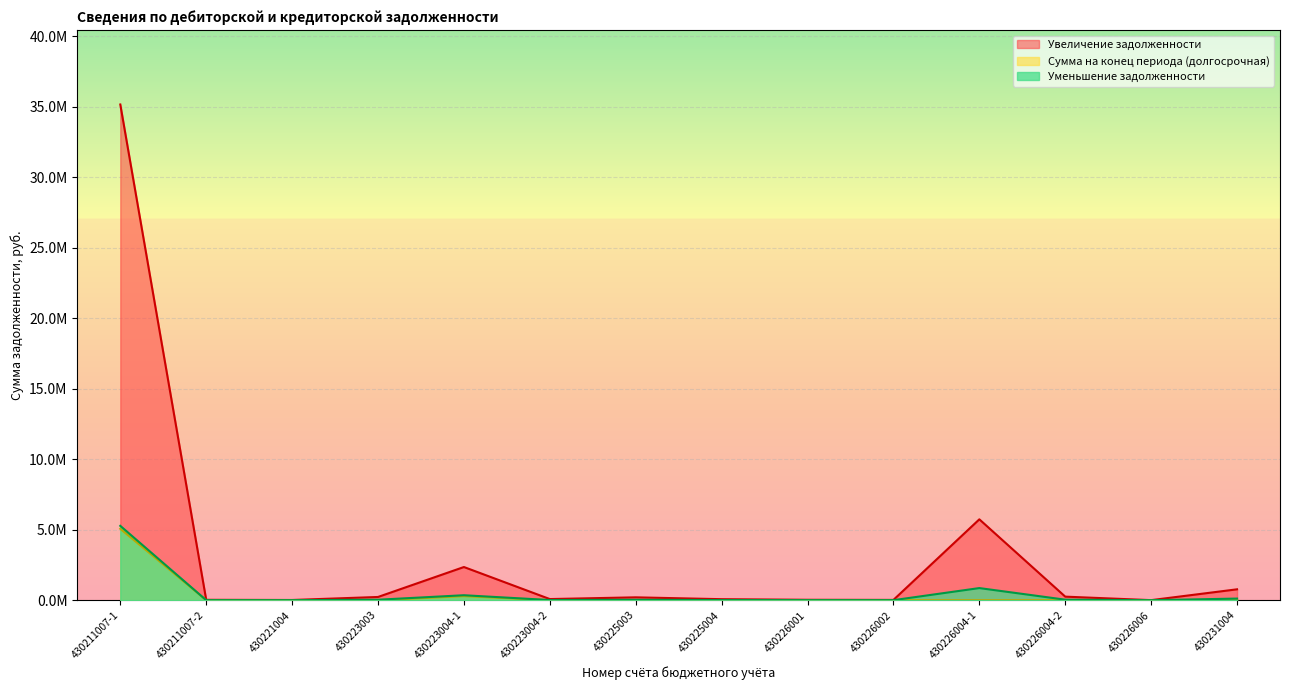

The Уменьшение задолженности series shows 89161.9 at 430223004-1. True or false?

False